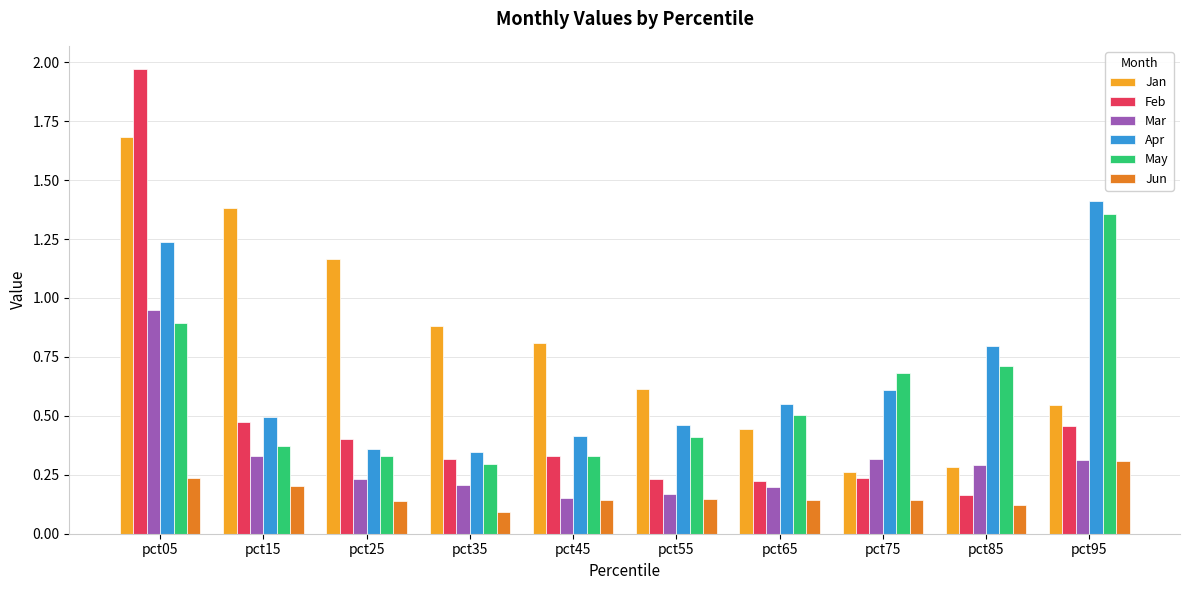

True or false: Feb has a value of 0.3 at pct35.

True